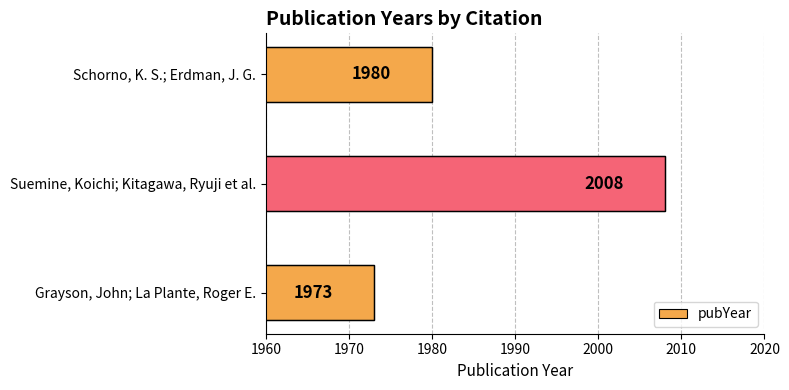

What is the average value?

1987